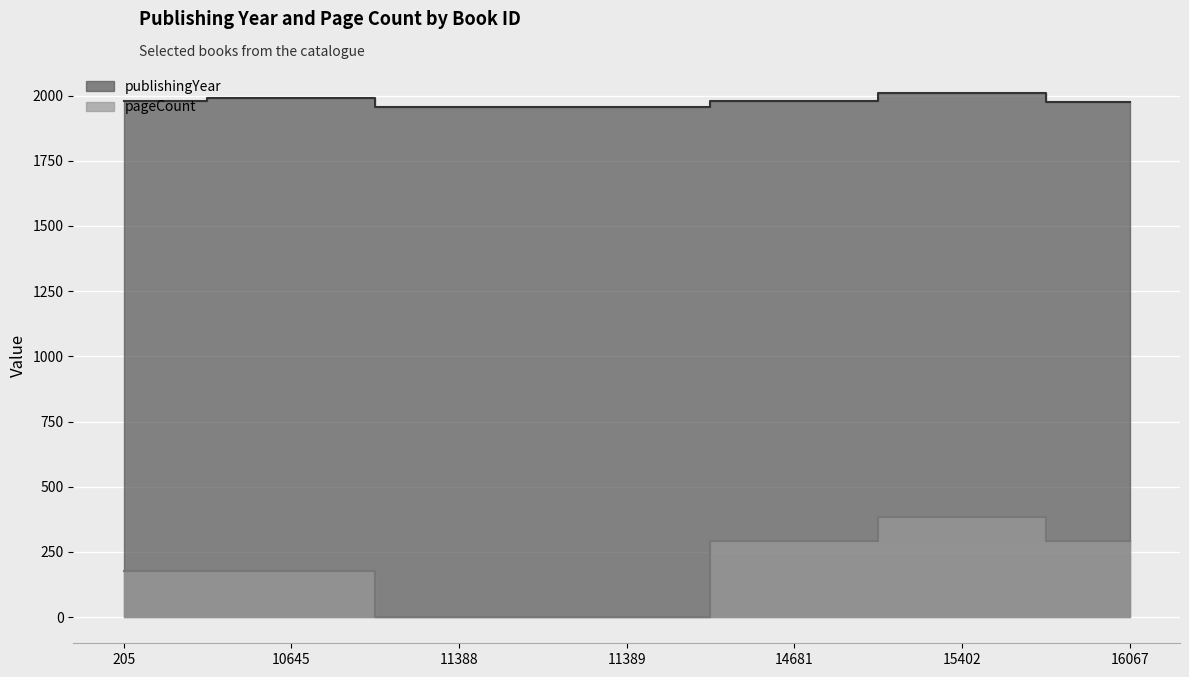

Reading left to right, list all the values displayed in this chart.

publishingYear: 205=1980	10645=1991	11388=1957	11389=1957	14681=1979	15402=2009	16067=1977
pageCount: 205=176	10645=176	11388=0	11389=0	14681=292	15402=384	16067=292